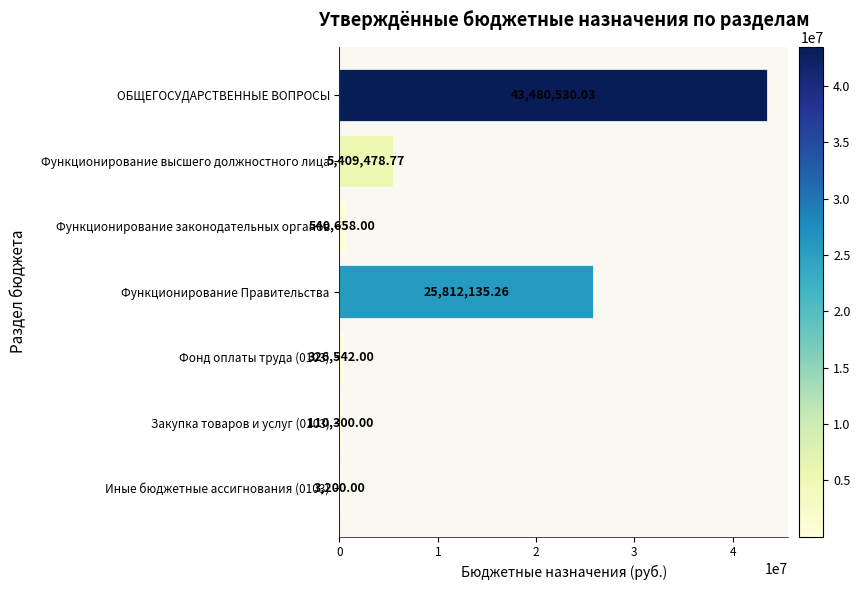

What is the sum of the values at Функционирование Правительства and Функционирование законодательных органов?

26352793.3